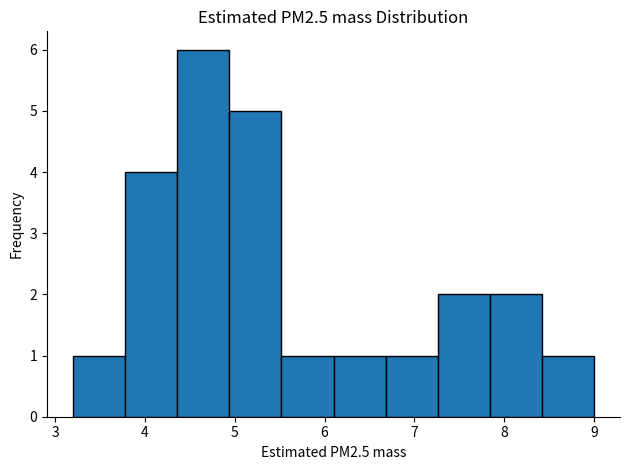

Over which range of the x-axis is the bar tallest?

4.36 to 4.94